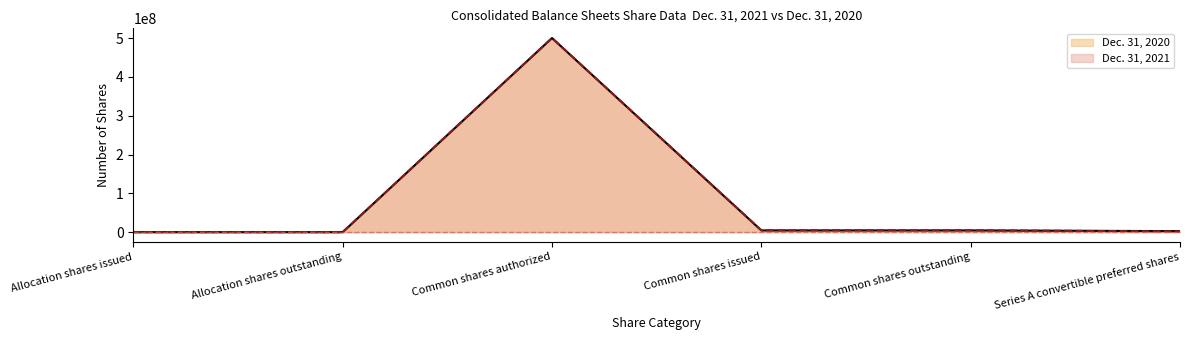

List the series in order of their peak value, lowest first.

Dec. 31, 2021, Dec. 31, 2020